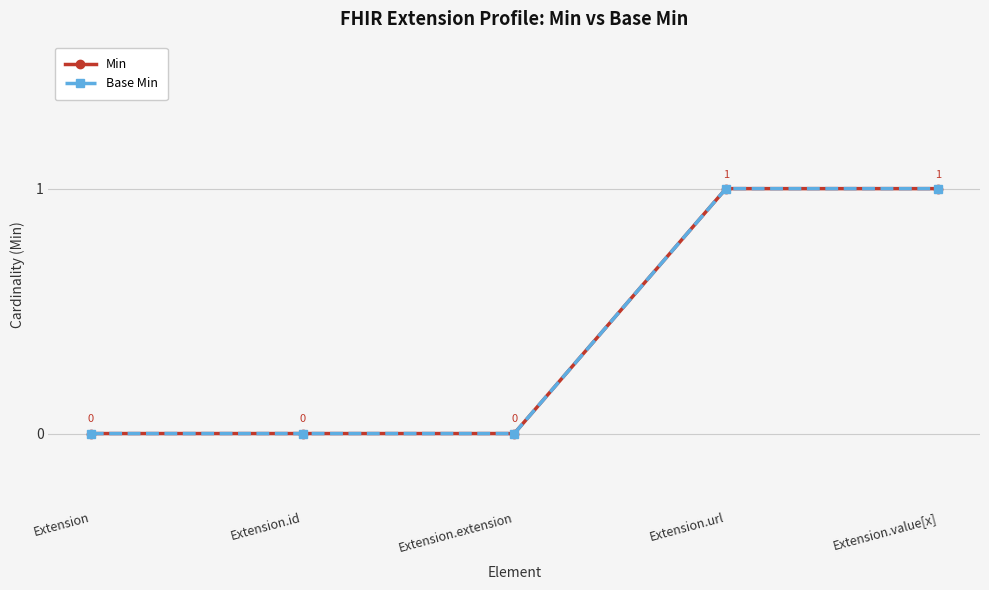

Reading left to right, list all the values displayed in this chart.

Min: 0	0	0	1	1
Base Min: 0	0	0	1	1